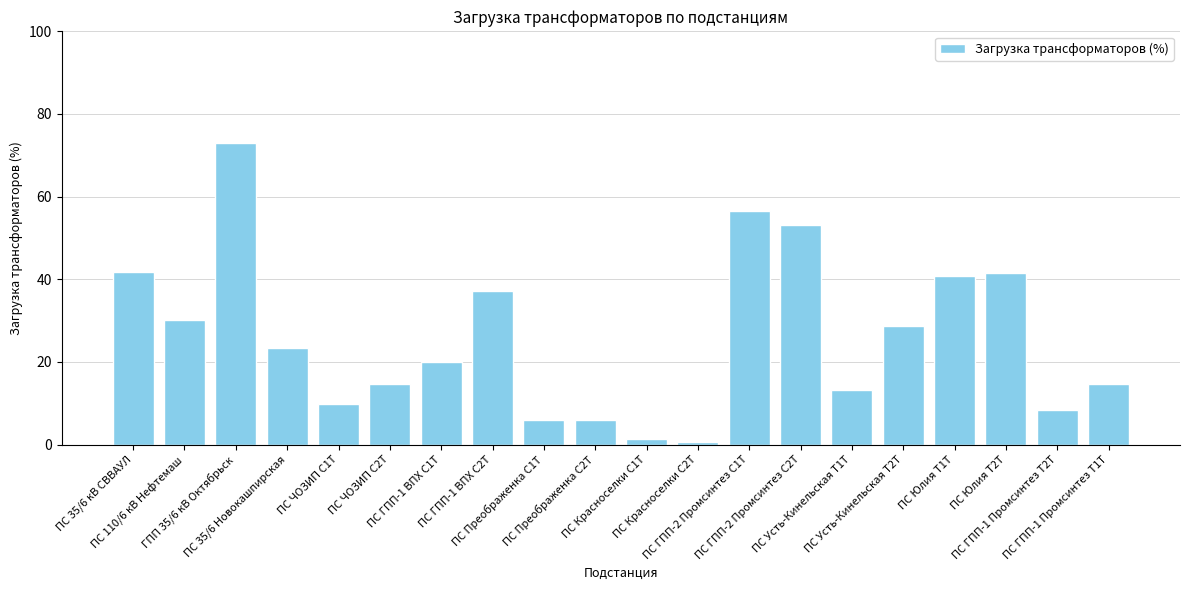

Count the number of categories in the chart.

20